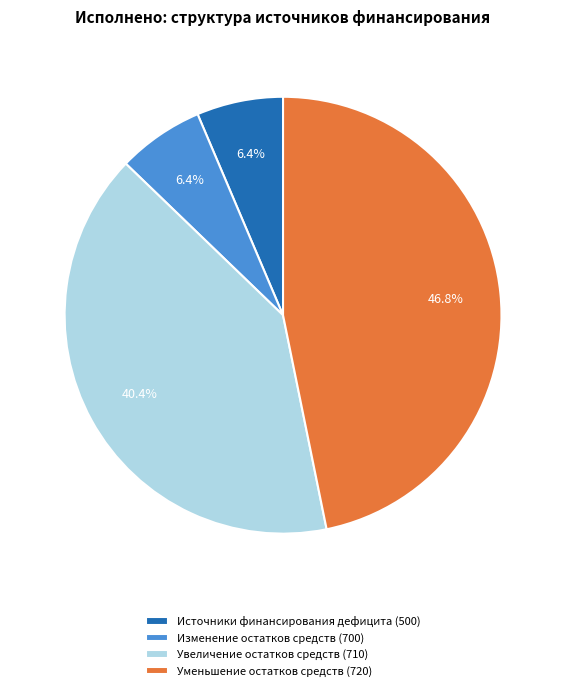

Between Изменение остатков средств (700) and Уменьшение остатков средств (720), which is larger?

Уменьшение остатков средств (720)